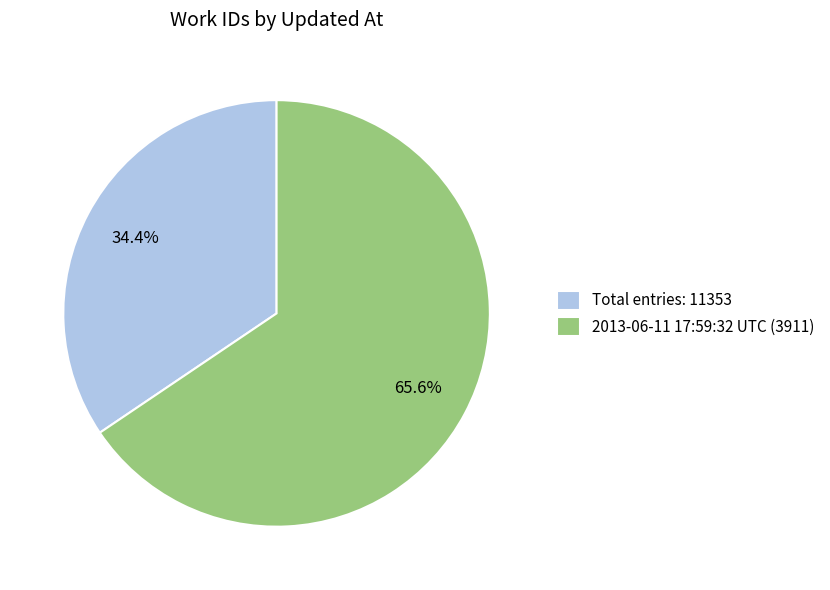

How many slices are in this pie chart?

2